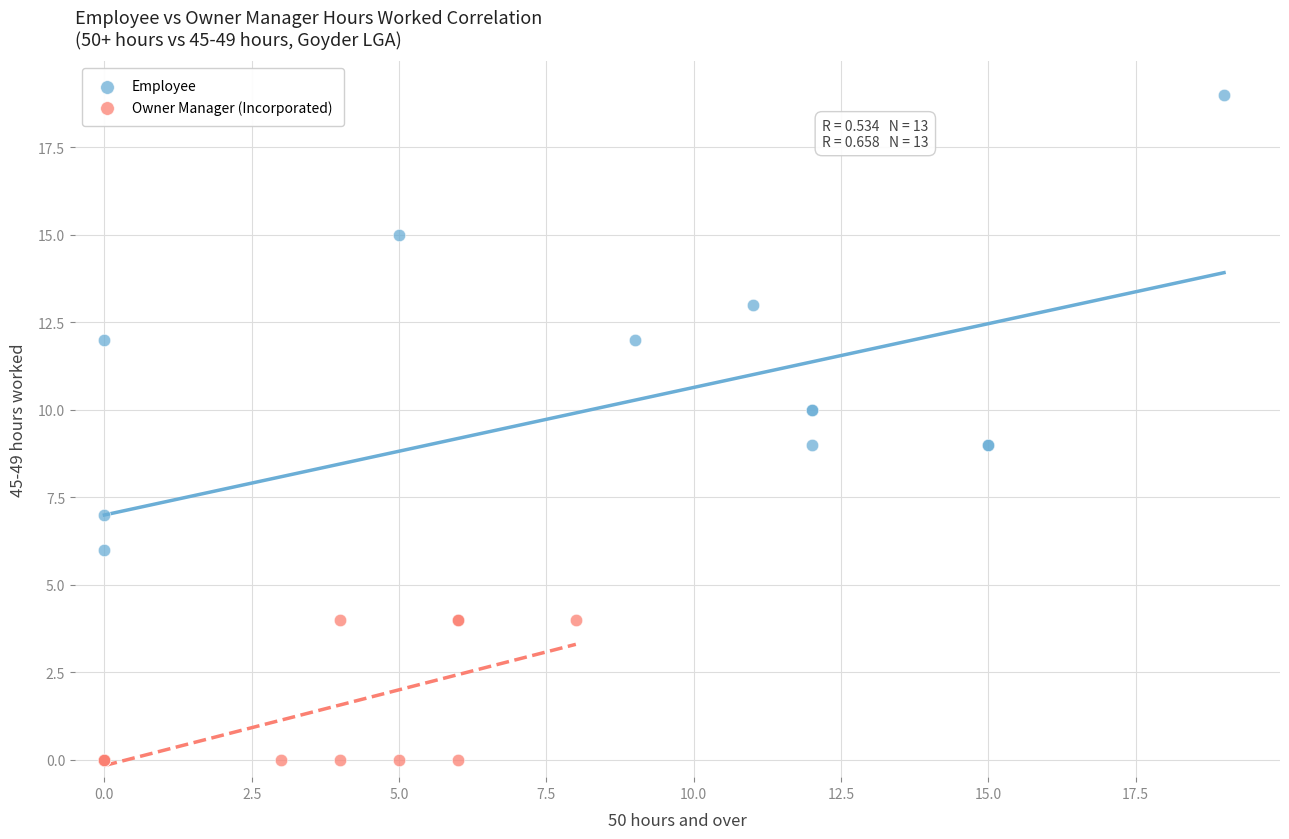

What are all the series names shown in the legend?

Employee, Owner Manager (Incorporated)